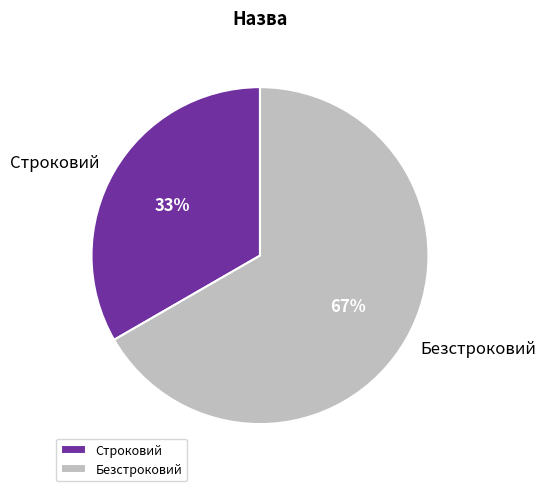

True or false: Безстроковий accounts for 67% of the total.

True